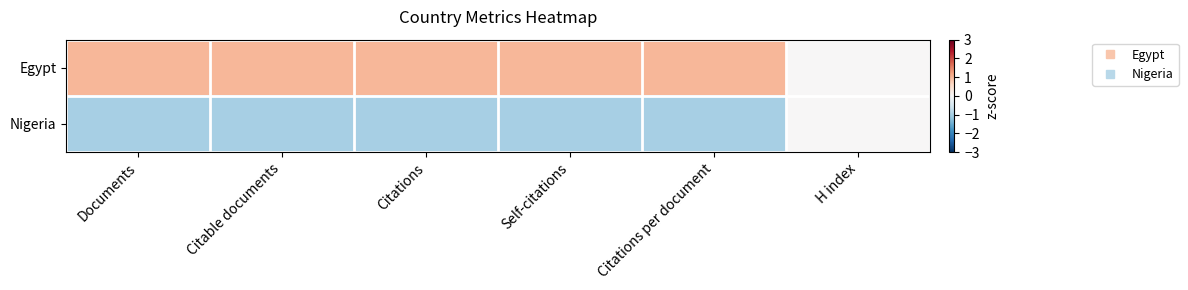

How many distinct data groups are displayed?

2